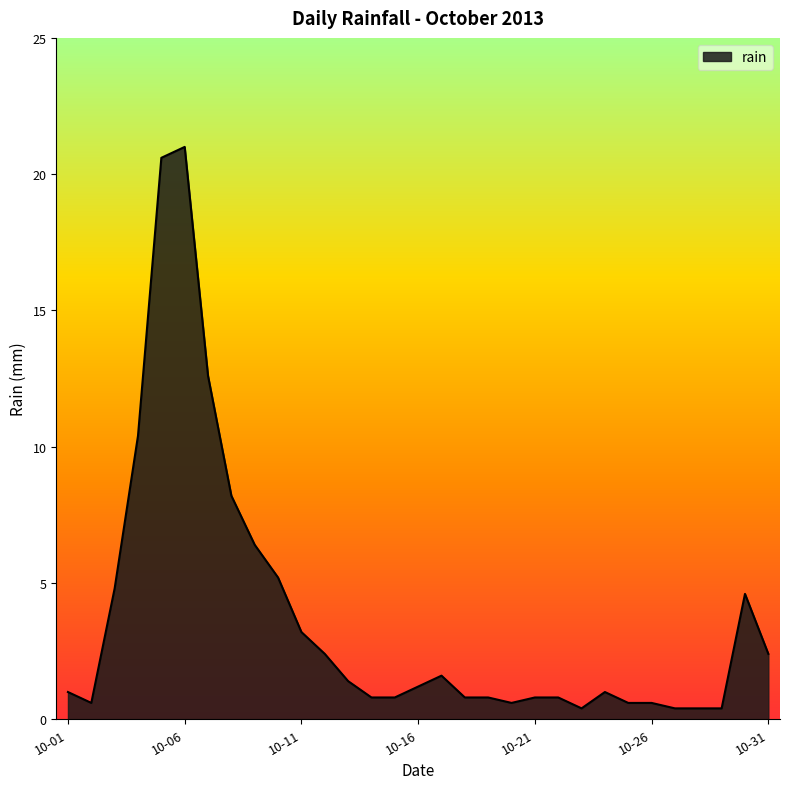

What is the maximum value shown in the chart?

21.0